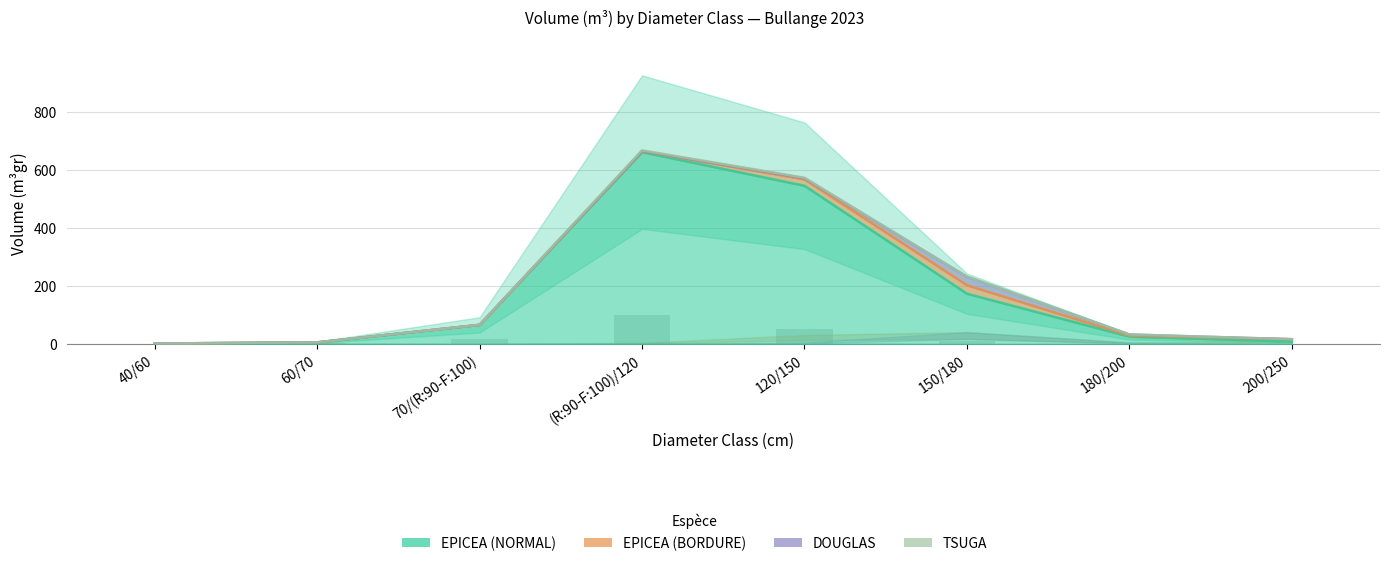

How many positive values does the EPICEA (BORDURE) series have?

5